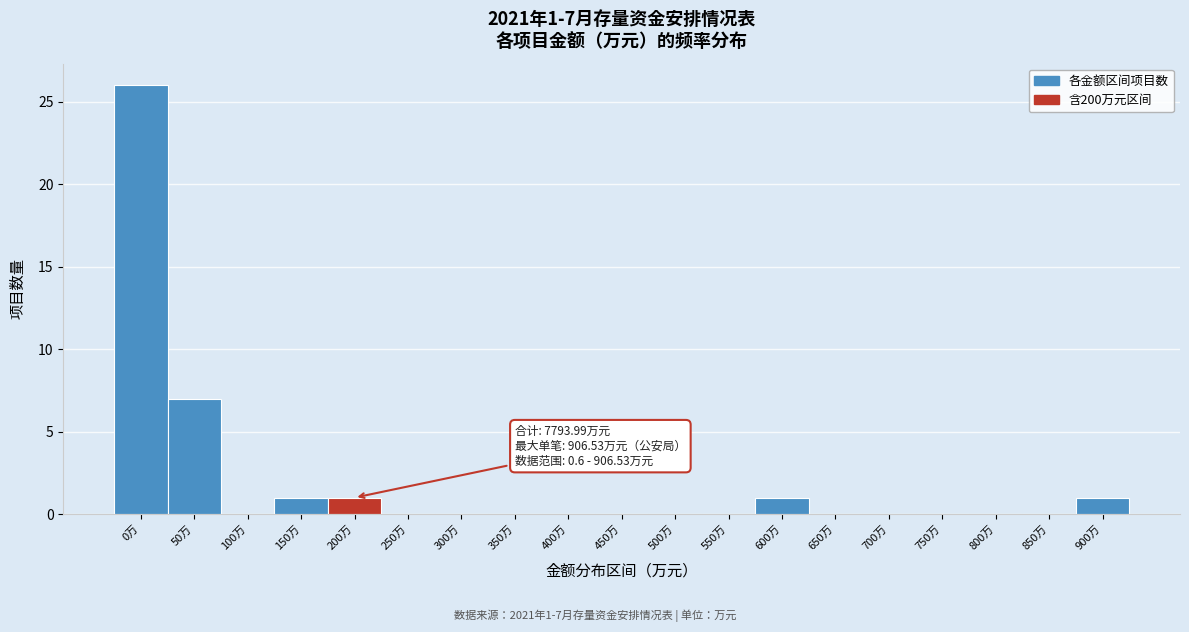

Reading left to right, what are all the values shown in this chart?

0万=26	50万=7	100万=0	150万=1	200万=1	250万=0	300万=0	350万=0	400万=0	450万=0	500万=0	550万=0	600万=1	650万=0	700万=0	750万=0	800万=0	850万=0	900万=1